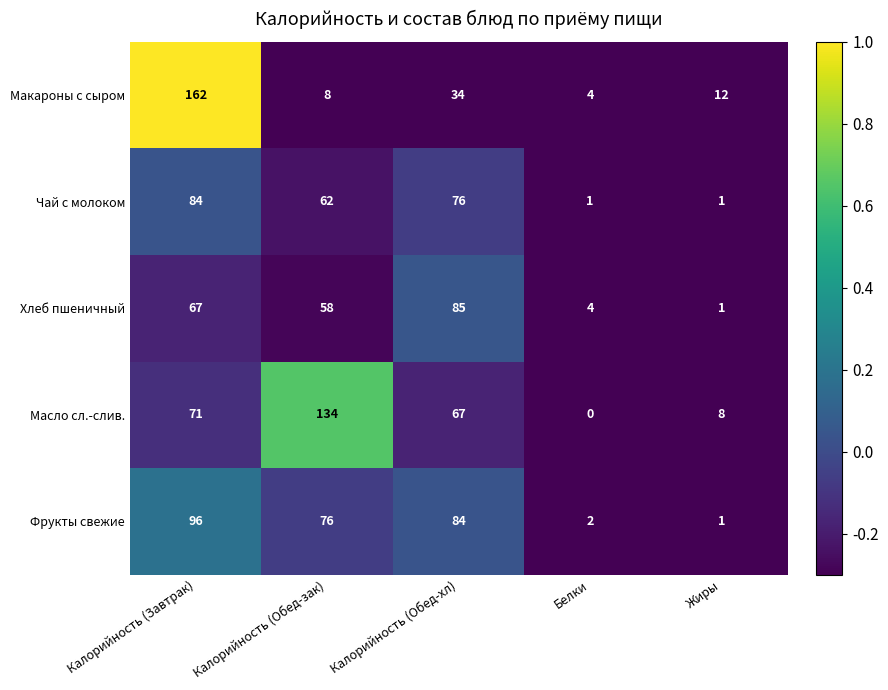

What is the approximate value of Чай с молоком at Калорийность (Завтрак), to the nearest 10?

80